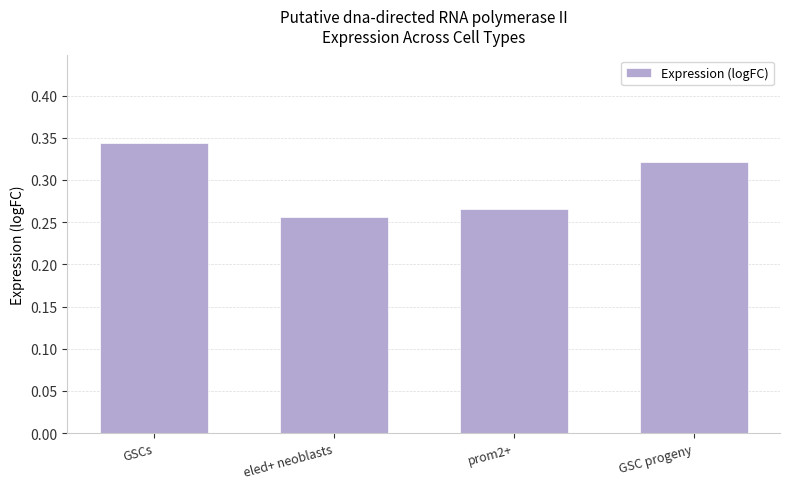

Is it true that the value at GSCs is 0.6?

False